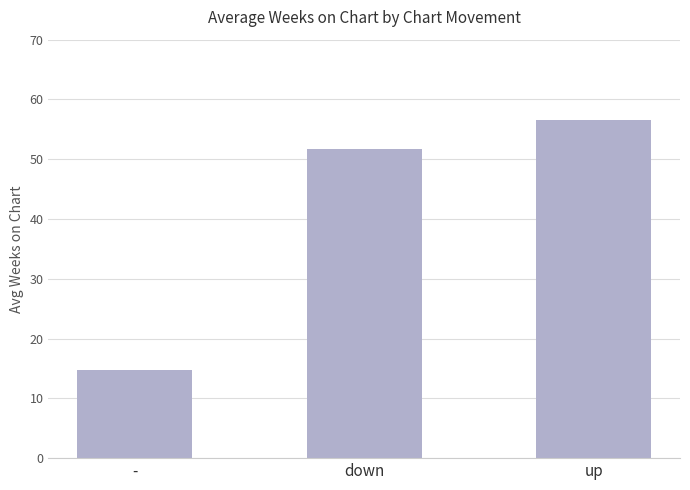

Which label corresponds to the largest value in the chart?

up